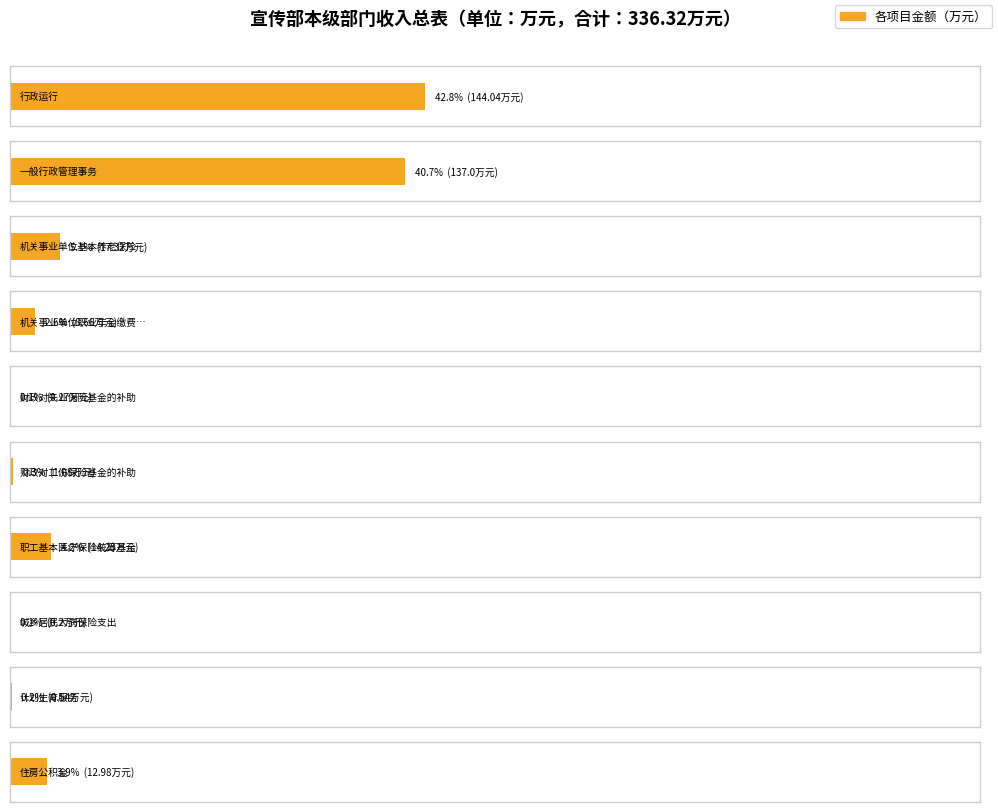

How many values in the 一般公共预算拨款 series are below 12?

5